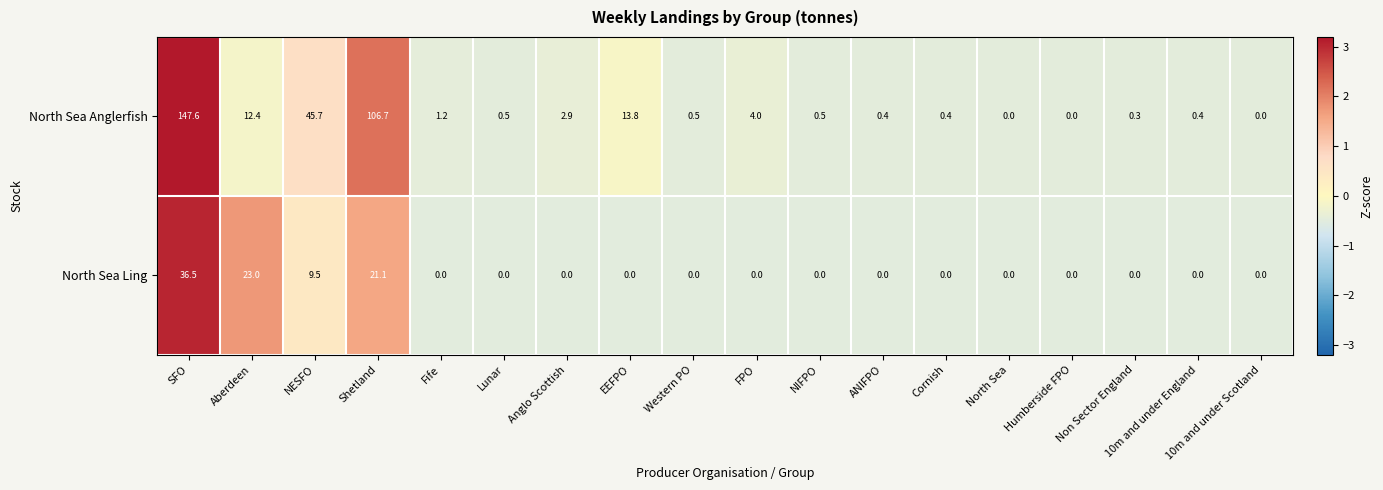

Is the value of North Sea Anglerfish at Aberdeen greater than the value of North Sea Ling at 10m and under Scotland?

Yes